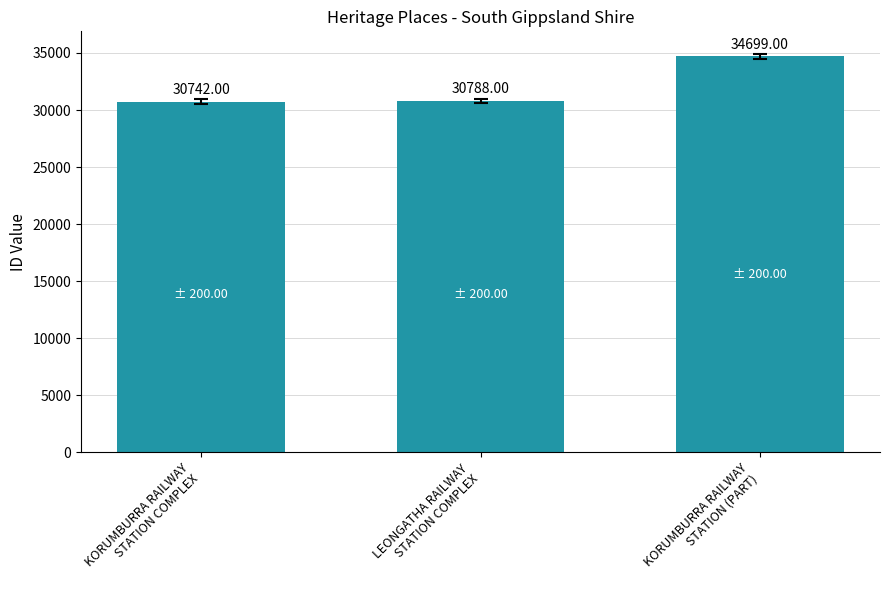

List the labels in order of value, smallest first.

KORUMBURRA RAILWAY
STATION COMPLEX, LEONGATHA RAILWAY
STATION COMPLEX, KORUMBURRA RAILWAY
STATION (PART)